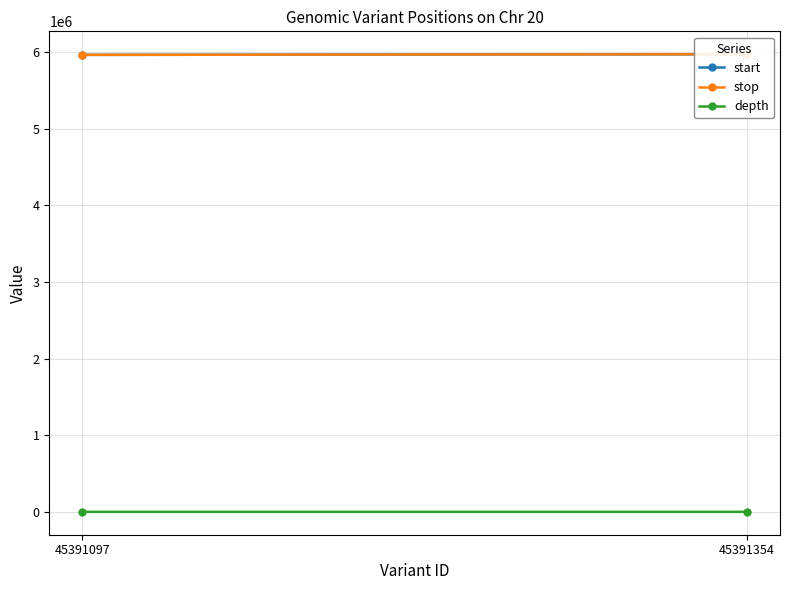

Reading left to right, extract all data points from this chart.

start: 5965344	5973841
stop: 5965377	5973842
depth: 14	11